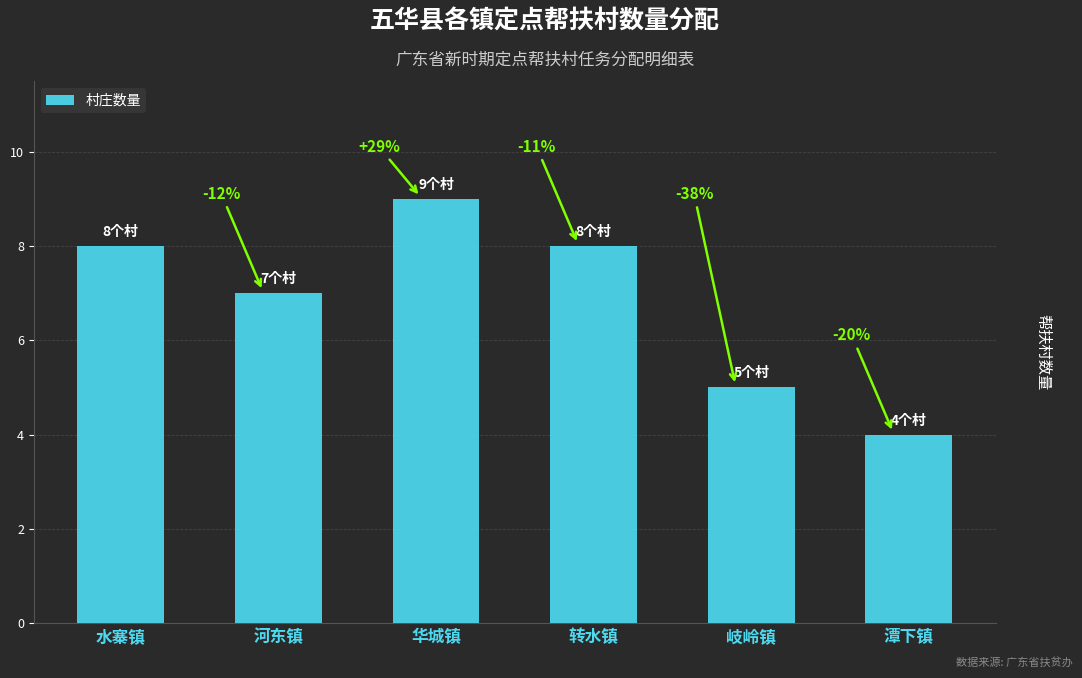

What is the sum of all values?

41